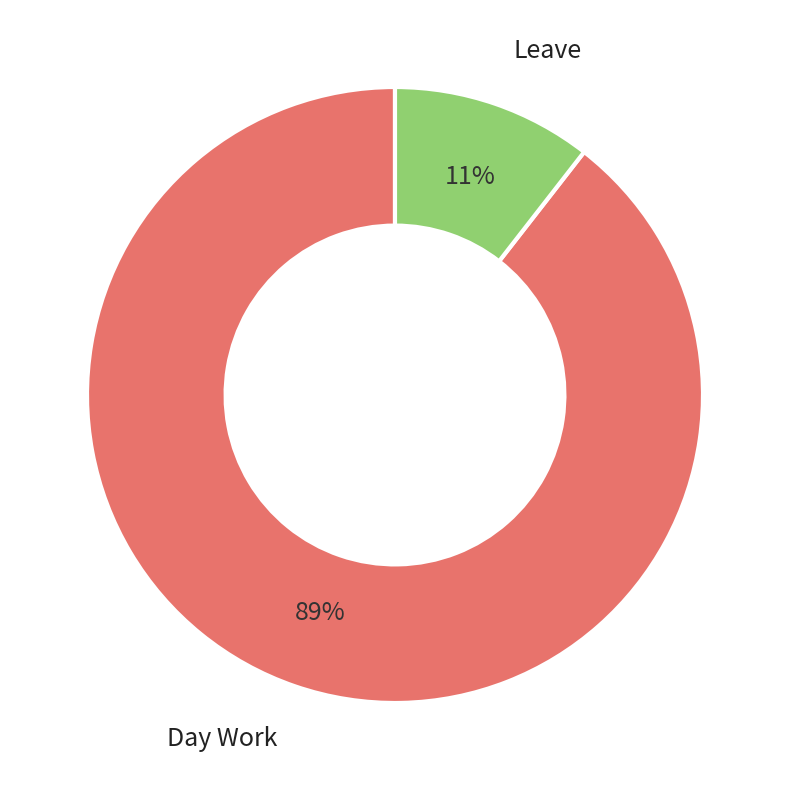

Is there any slice that represents more than half of the pie?

Yes